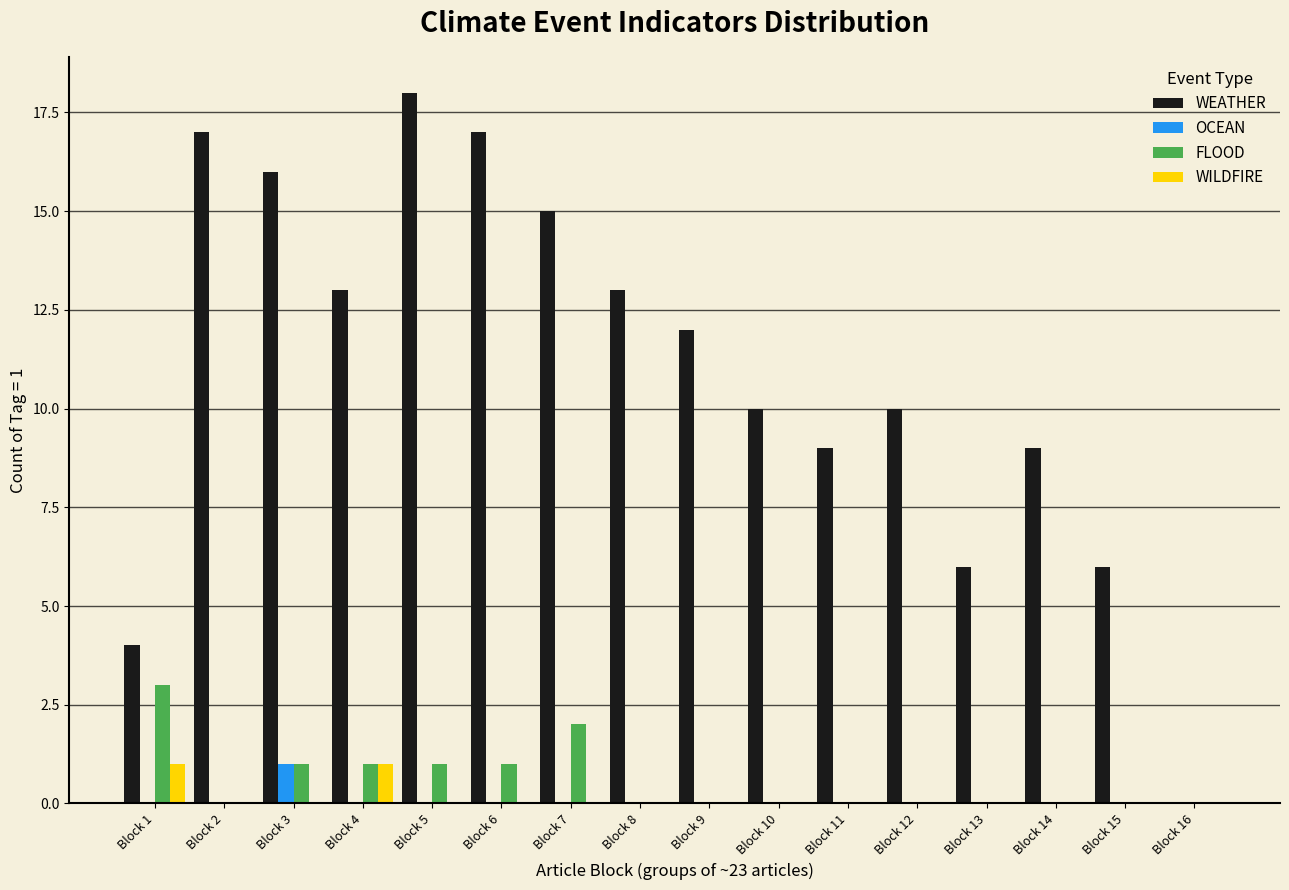

Between Block 1 and Block 5, which series saw the biggest shift?

WEATHER